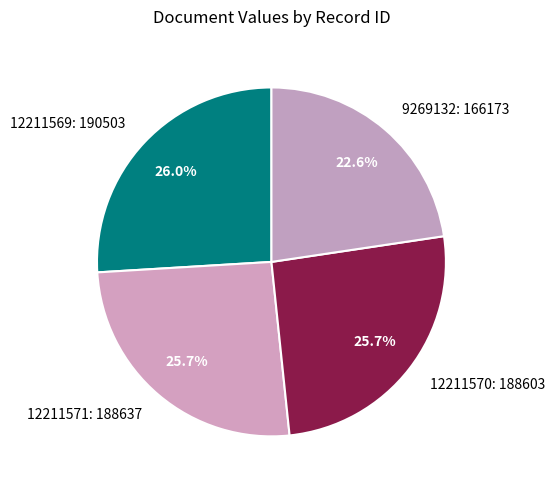

True or false: 12211571 accounts for 32% of the total.

False